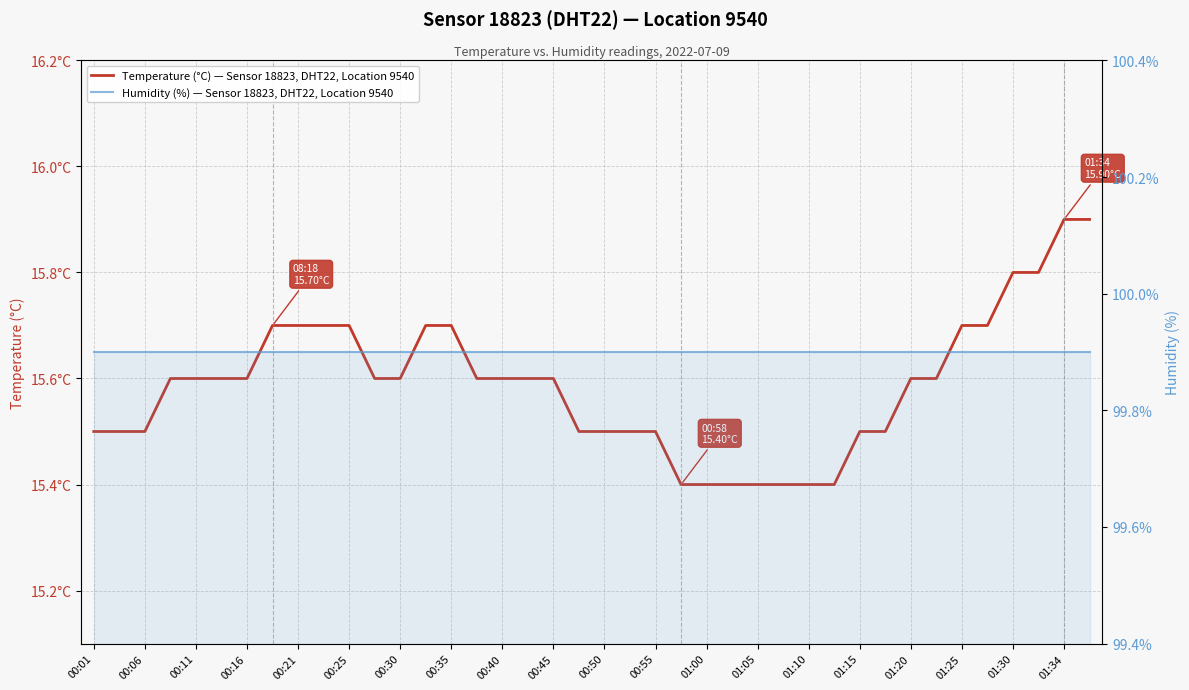

What is the spread (max minus min) of values at 00:11?

84.3